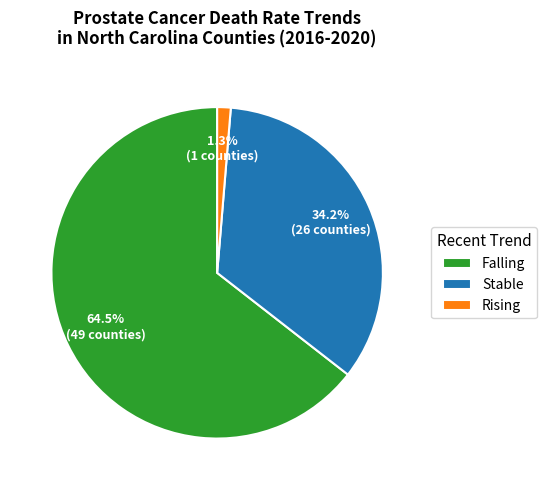

Is there any slice that represents more than half of the pie?

Yes